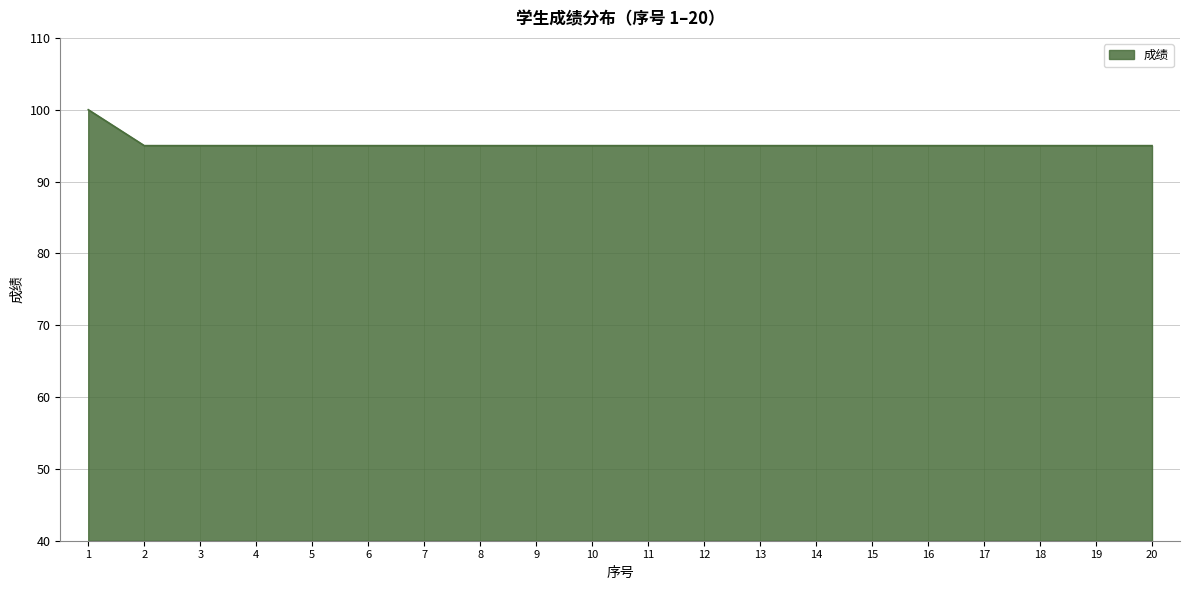

Approximately how many times larger is the value at 5 compared to 3?

1.0